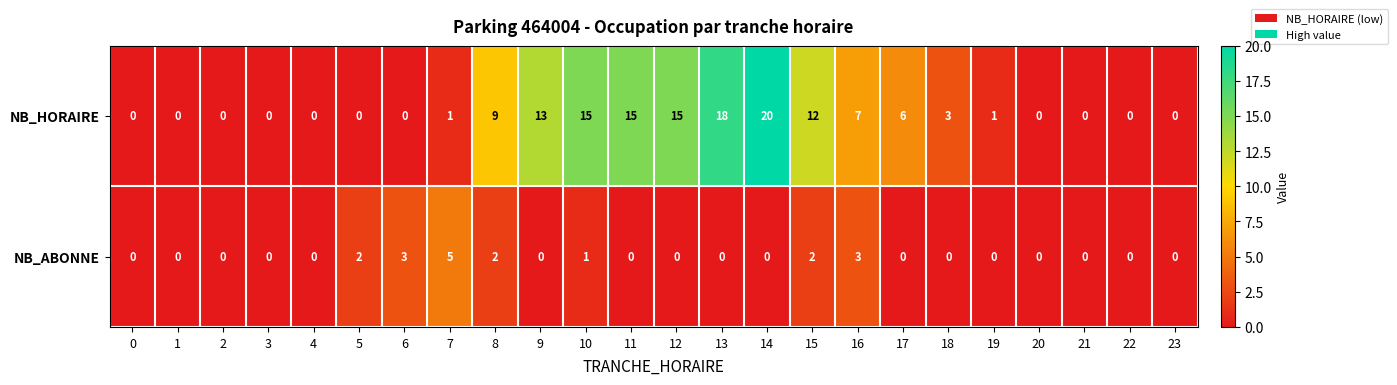

What is the difference between the NB_HORAIRE values at 13 and 9?

5